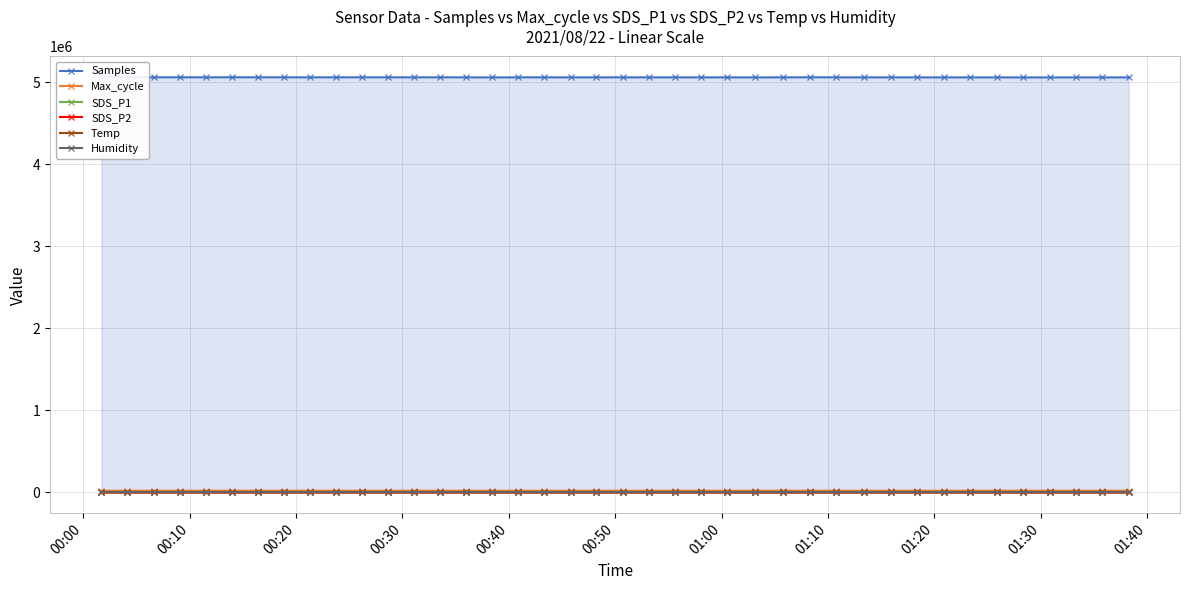

At how many categories does at least one series exceed 1920437?

40